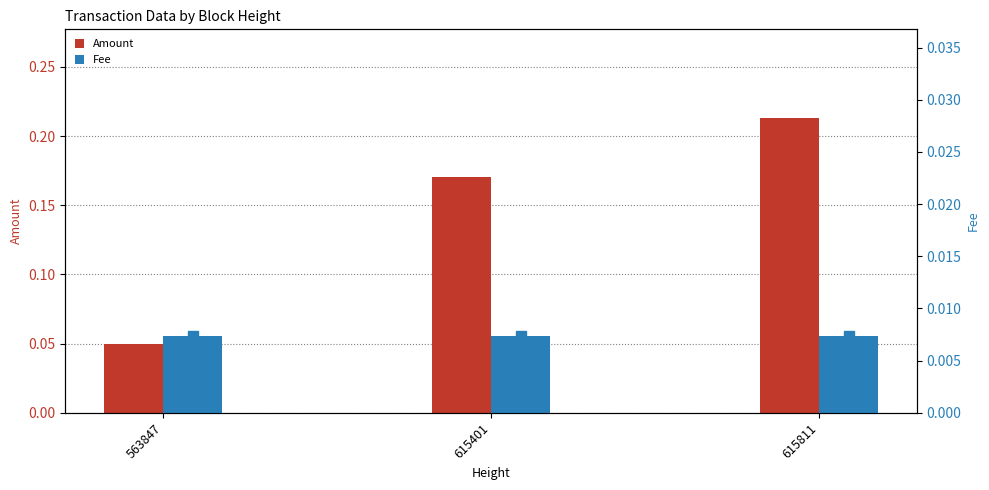

Reading left to right, list all the values displayed in this chart.

Amount: 563847=0.1	615401=0.2	615811=0.2
Fee: 563847=0.0	615401=0.0	615811=0.0